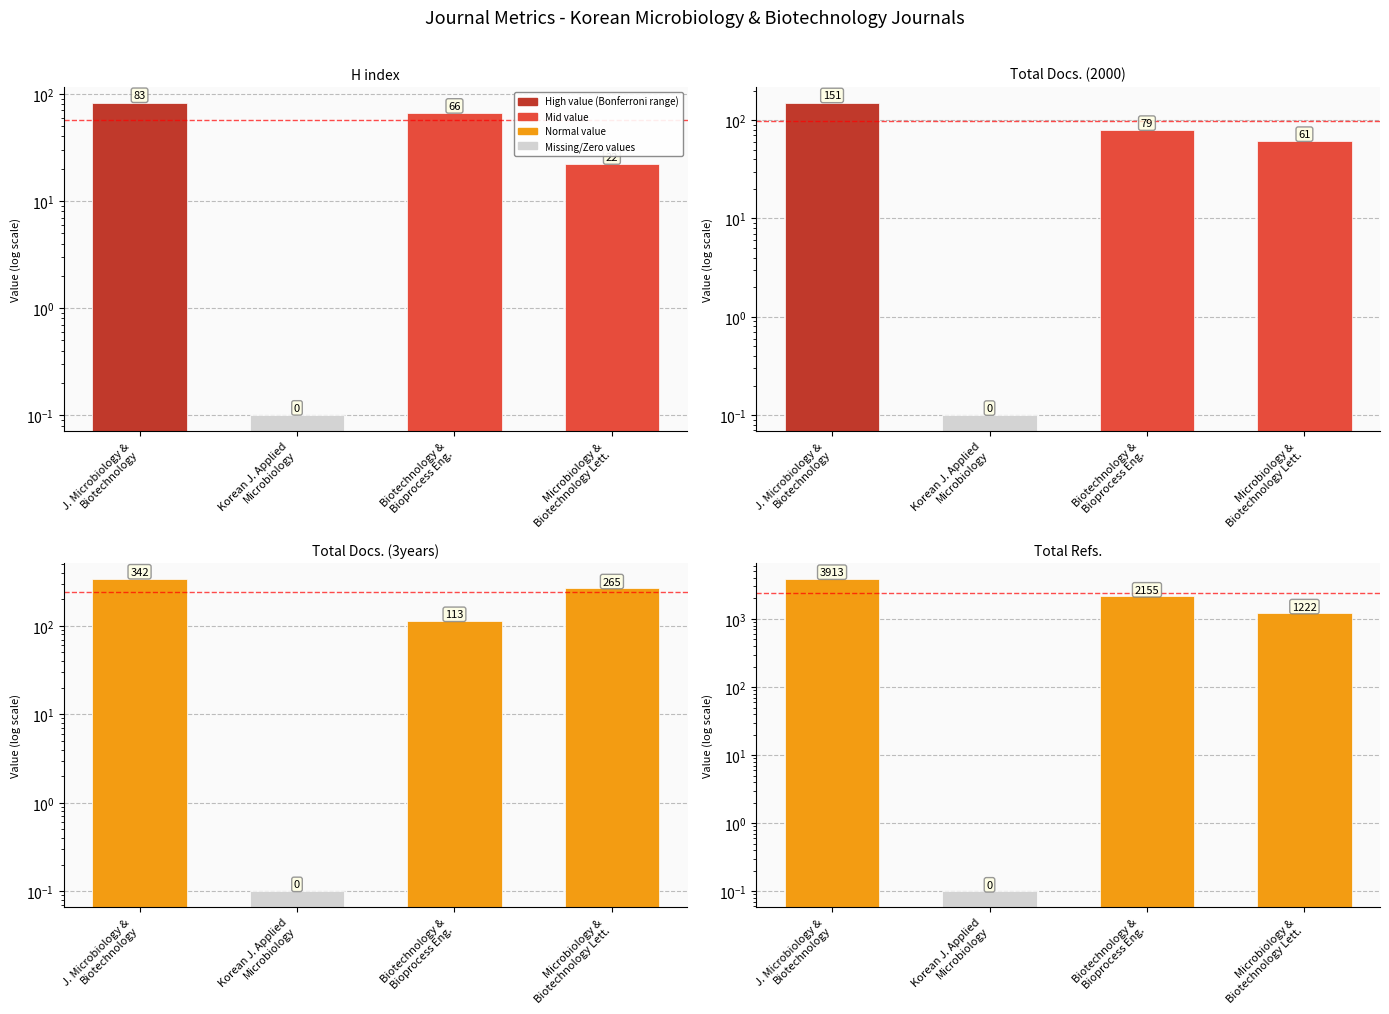

Which label corresponds to the largest value in the chart?

J. Microbiology &
Biotechnology